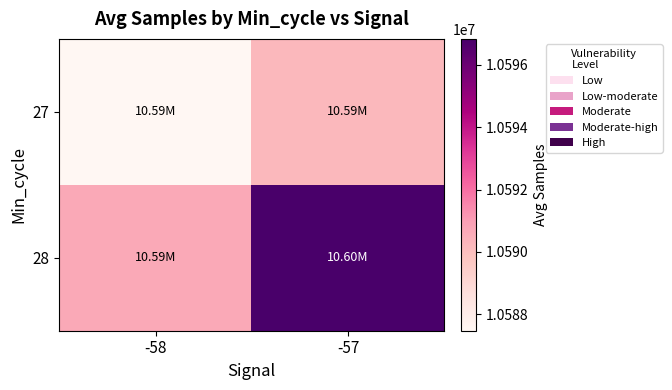

At -57, list the series in order from largest to smallest.

28, 27